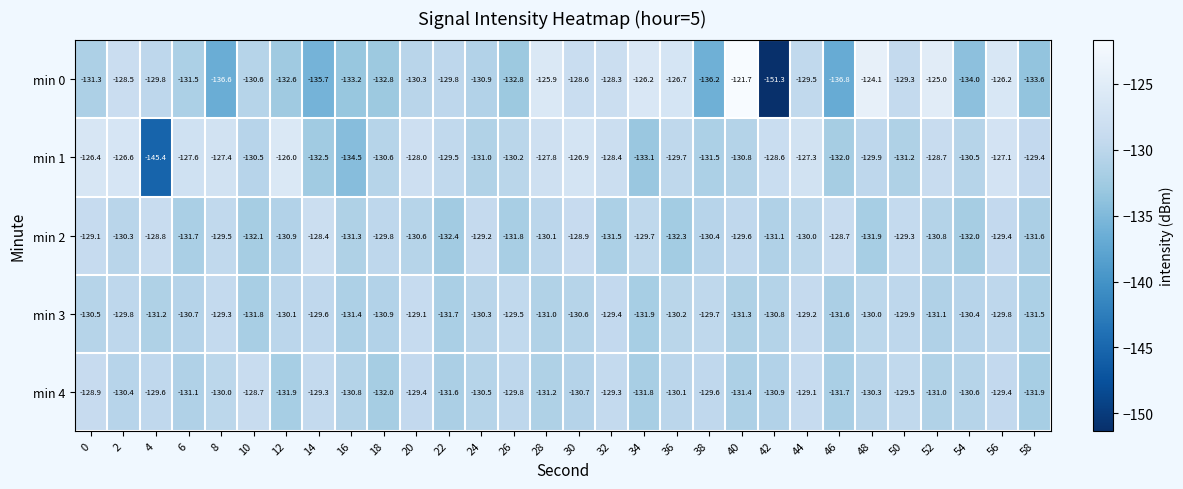

Which series has the largest total across all categories?

min 1